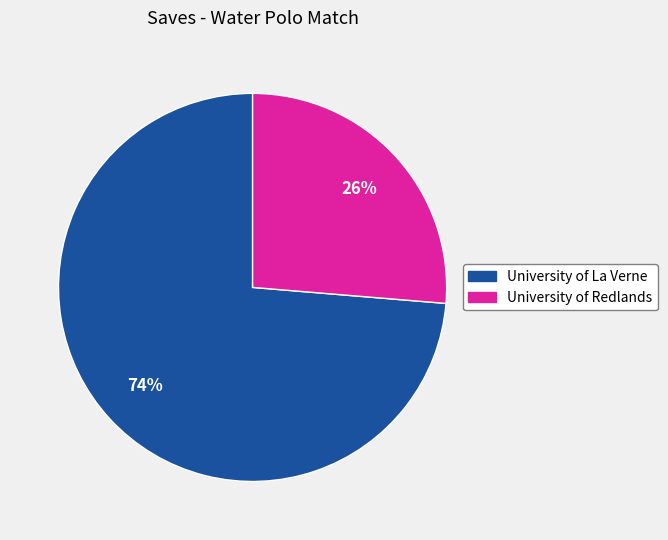

Is there any slice that represents more than half of the pie?

Yes